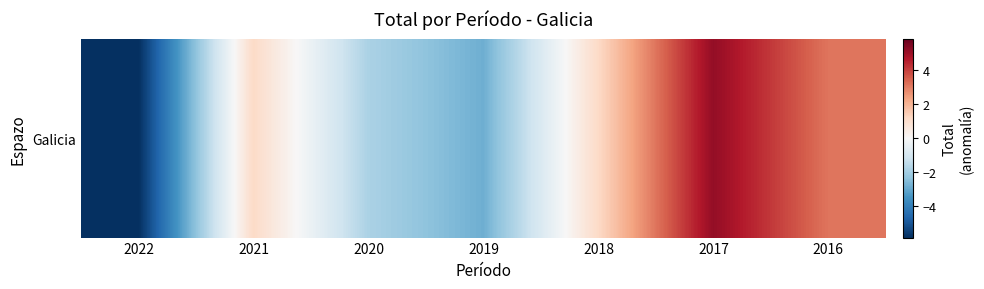

What is the greatest value displayed?

5.1